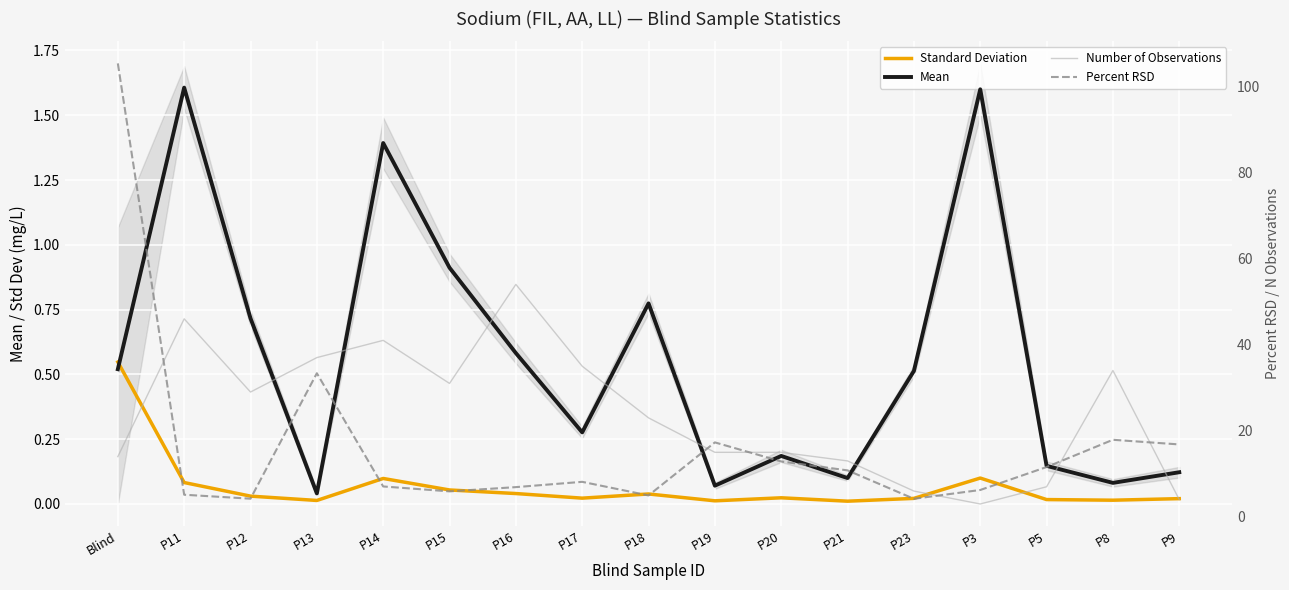

What is the approximate value of Mean at P23?

0.5